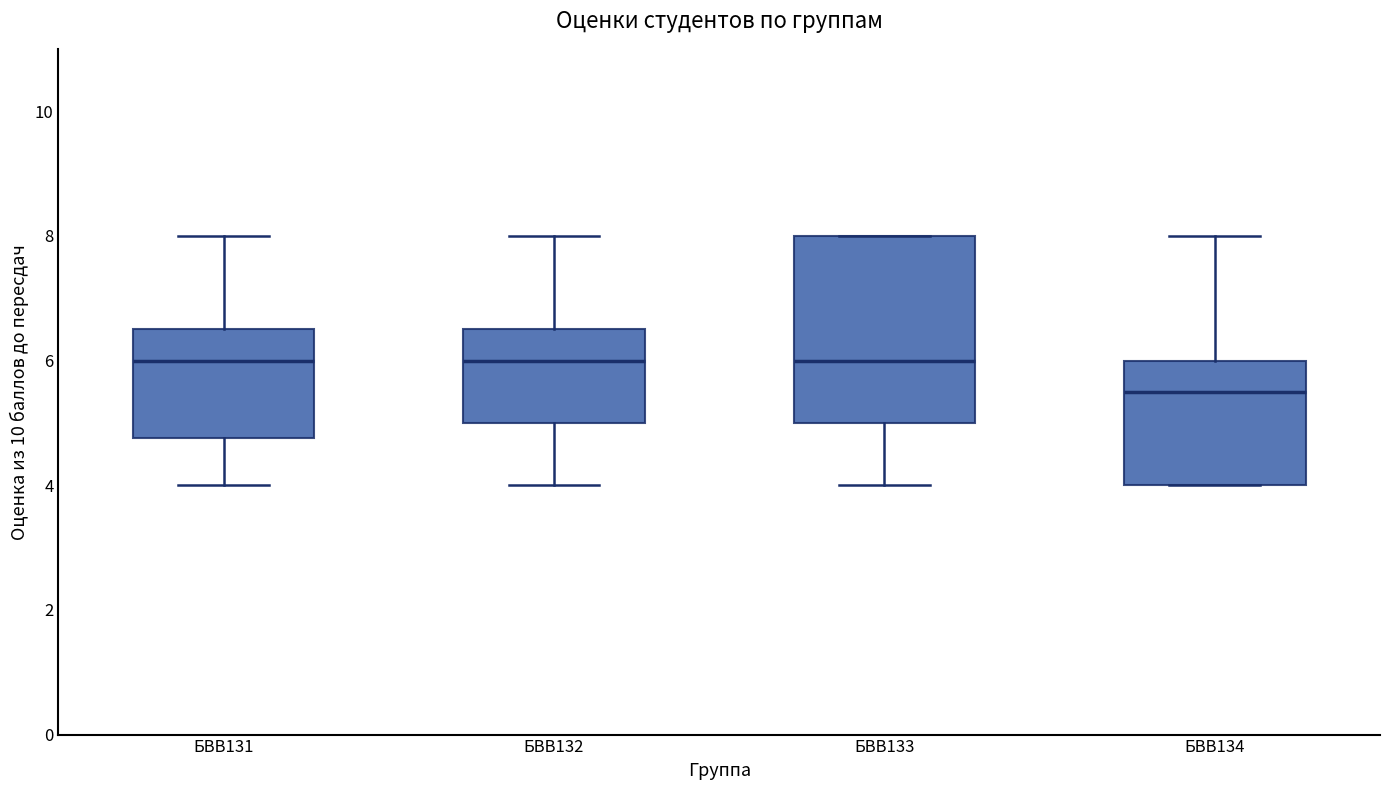

Reading left to right, transcribe this box plot: for each box, give where its median line is, the range the box spans, and where its two whiskers end, as read against the y-axis. The values are not printed on the chart, so give them approximately, as read against the axis.

БВВ131: median 6.0, box 4.8 to 6.6, whiskers 4.0 to 8.0
БВВ132: median 6.0, box 5.0 to 6.6, whiskers 4.0 to 8.0
БВВ133: median 6.0, box 5.0 to 8.0, whiskers 4.0 to 8.0
БВВ134: median 5.6, box 4.0 to 6.0, whiskers 4.0 to 8.0